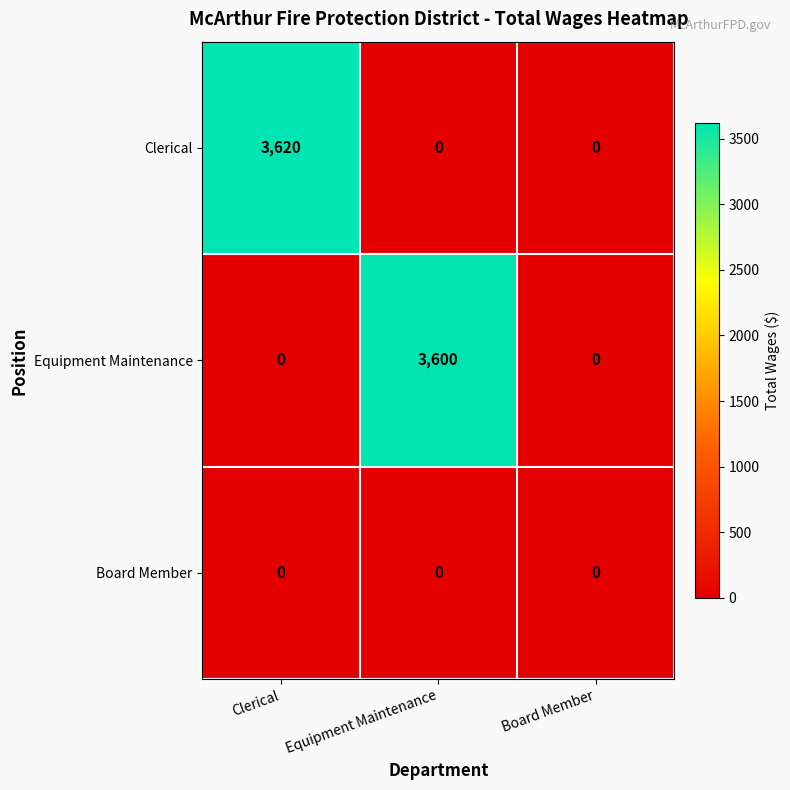

Reading right to left, list all the values displayed in this chart.

Clerical: 0	0	3620
Equipment Maintenance: 0	3600	0
Board Member: 0	0	0